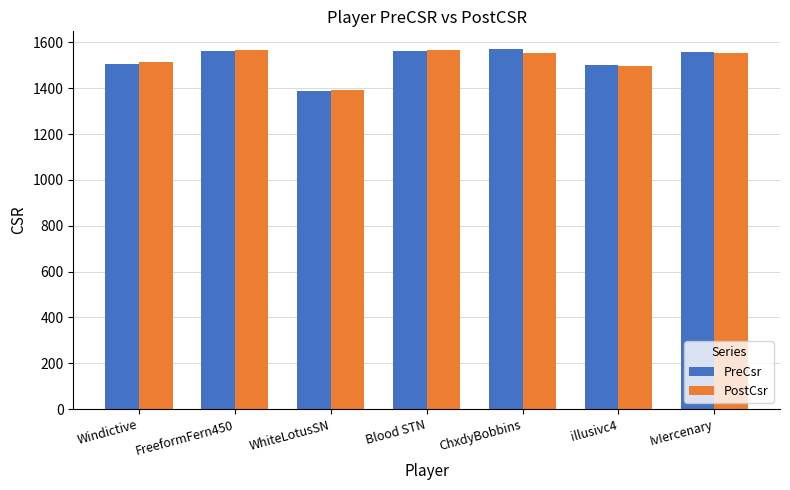

What is the difference between the PostCsr values at FreeformFern450 and Windictive?

56